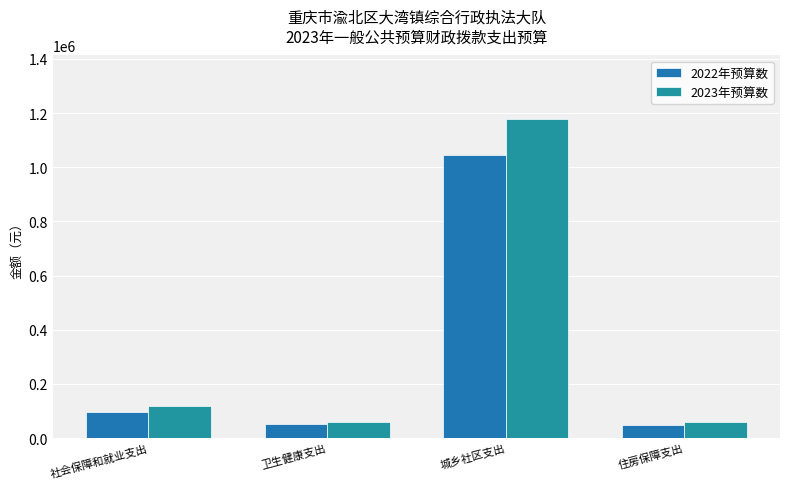

Rank the series by their average value, from lowest to highest.

2022年预算数, 2023年预算数